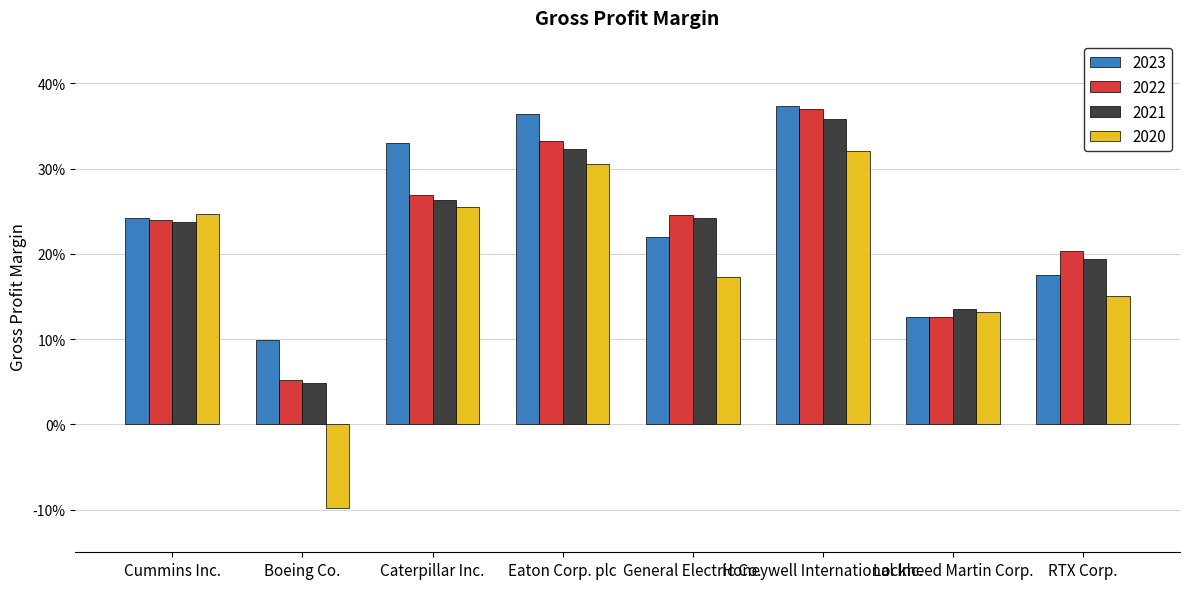

Does the chart contain stacked bars?

No